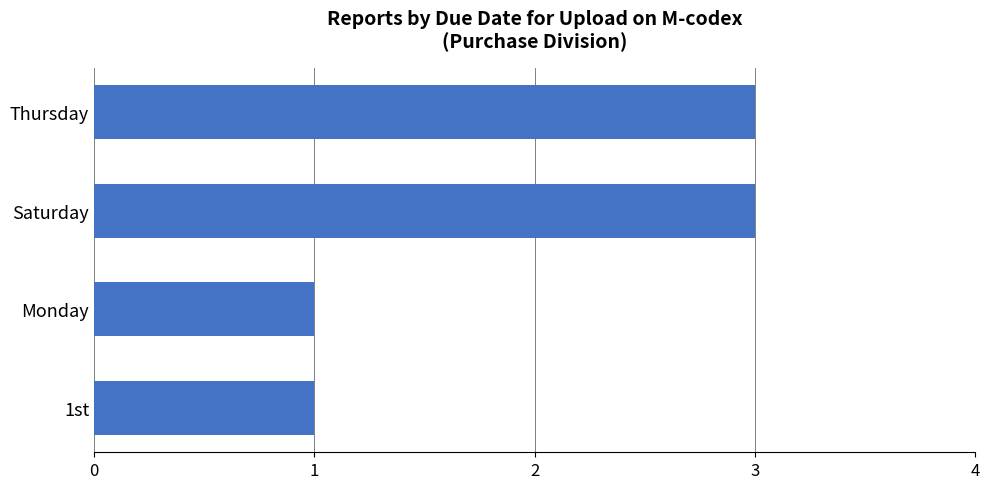

The value at Saturday is 3. True or false?

True